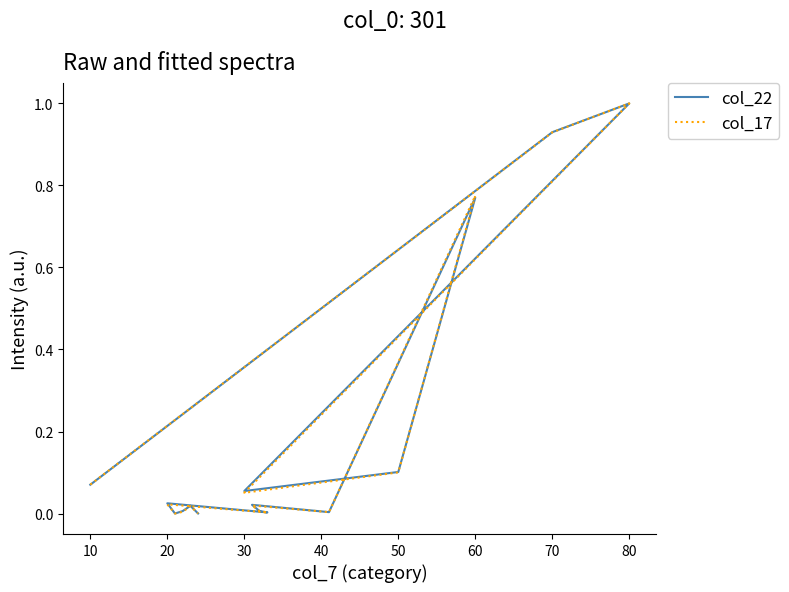

What is the sum of all col_17 values?

3.0